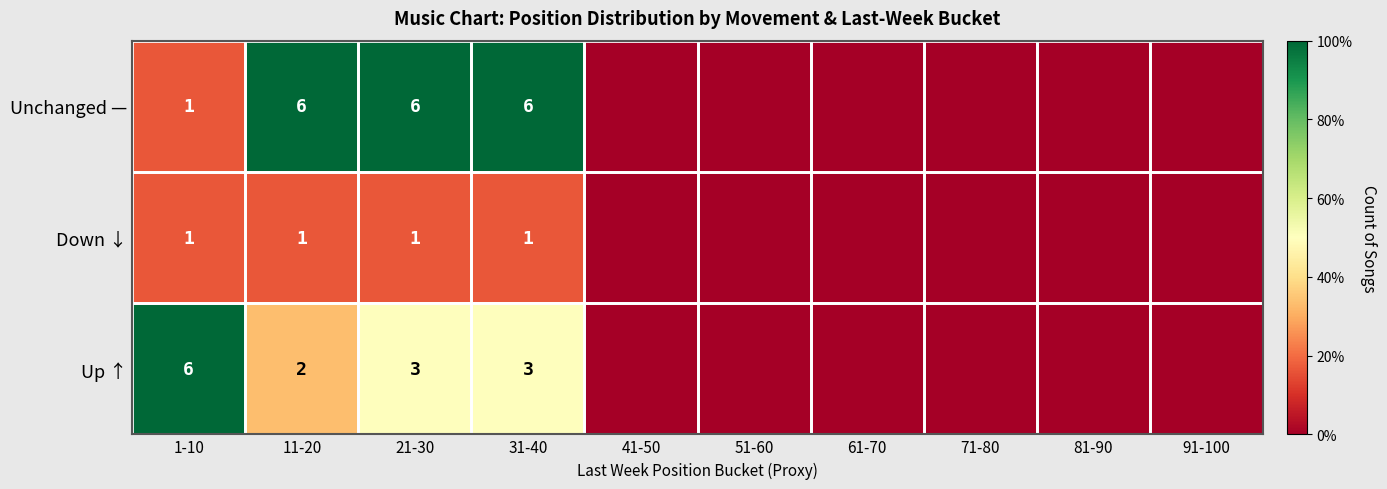

Is it true that Unchanged — equals 1 at 1-10?

True